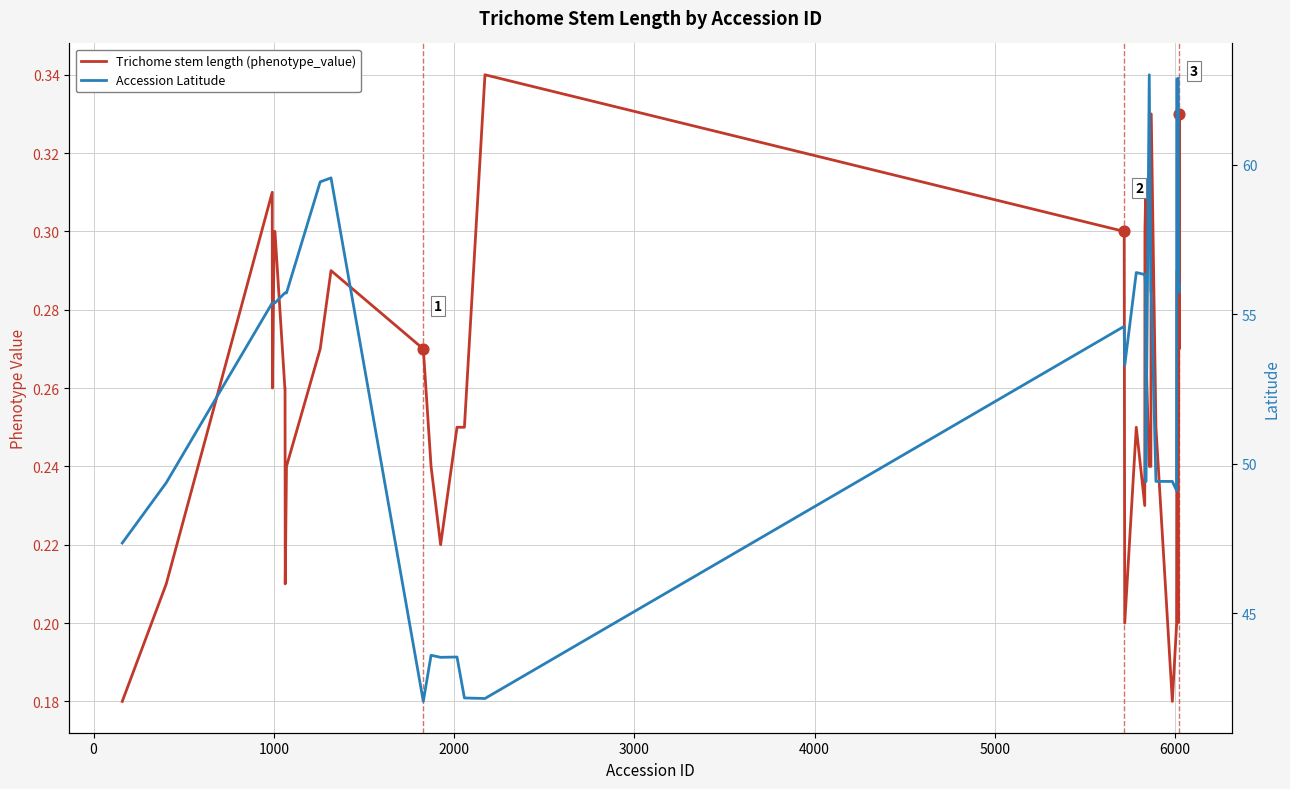

At how many categories does at least one series exceed 5?

40